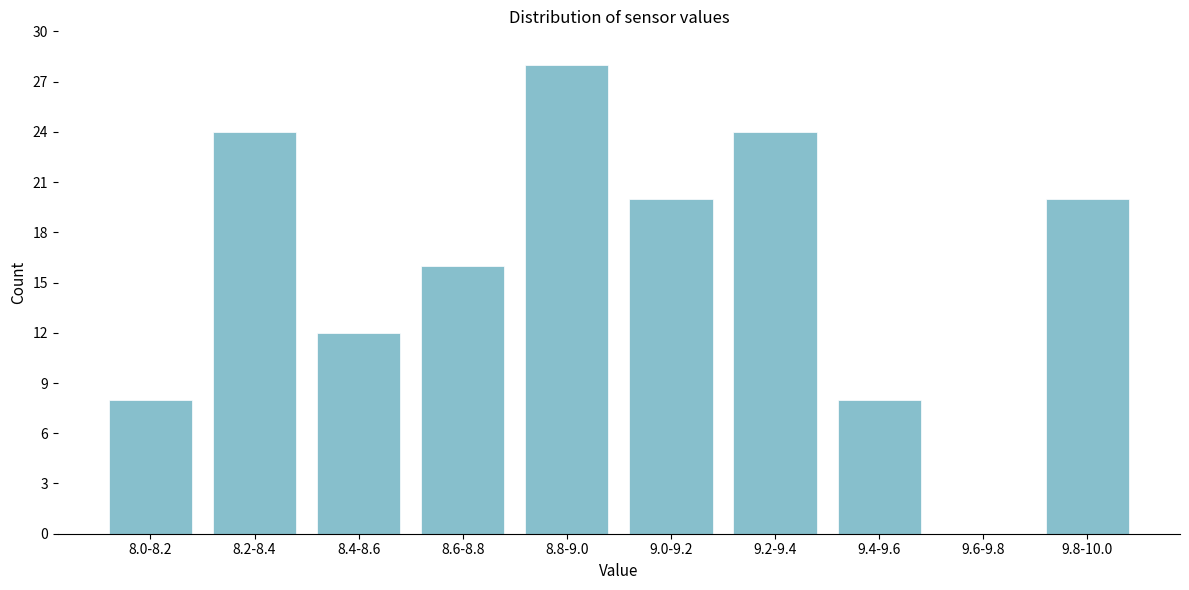

Reading left to right, what are all the values shown in this chart?

8.0-8.2=8	8.2-8.4=24	8.4-8.6=12	8.6-8.8=16	8.8-9.0=28	9.0-9.2=20	9.2-9.4=24	9.4-9.6=8	9.6-9.8=0	9.8-10.0=20